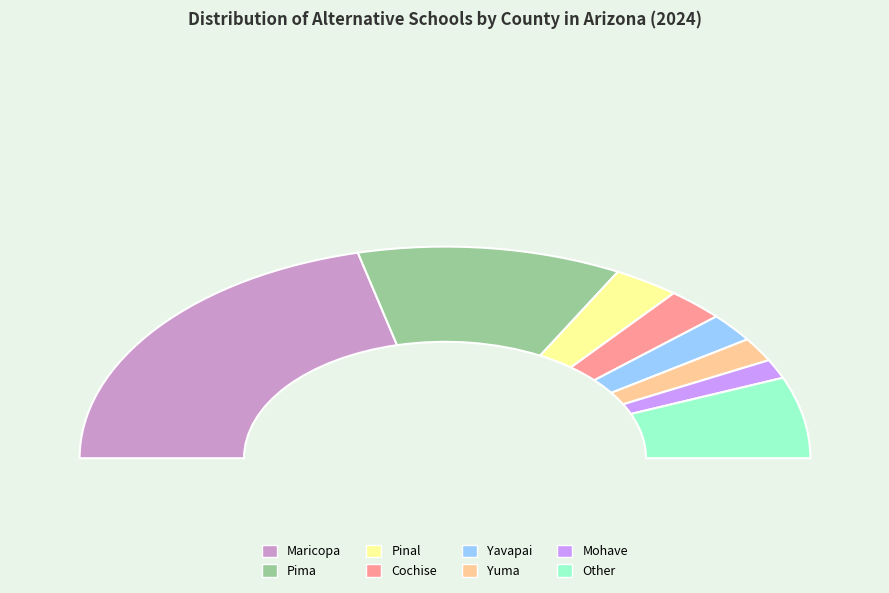

To the nearest percent, what is the average slice percentage?

12%